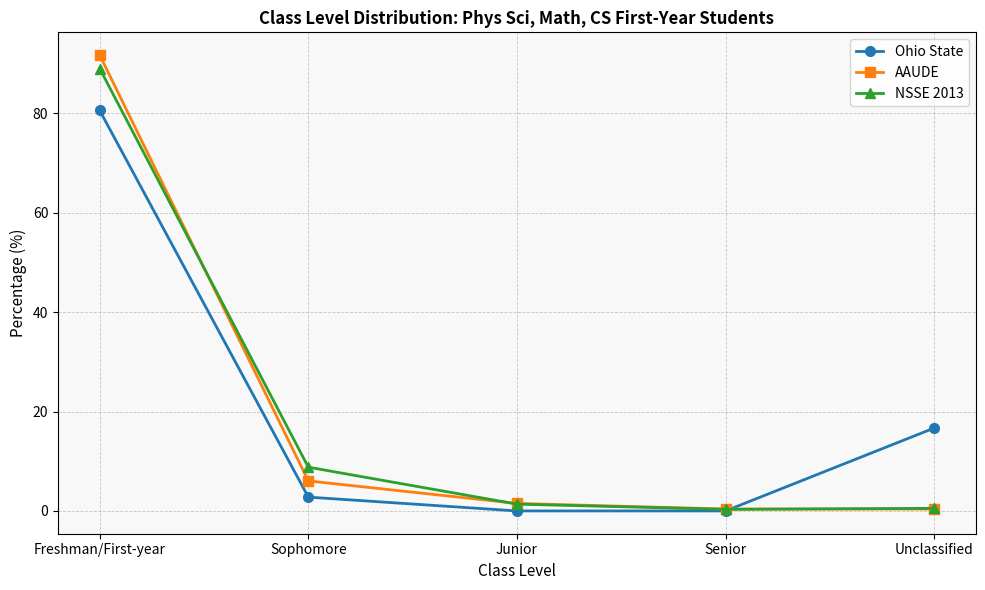

At which category is the sum across all series the highest?

Freshman/First-year